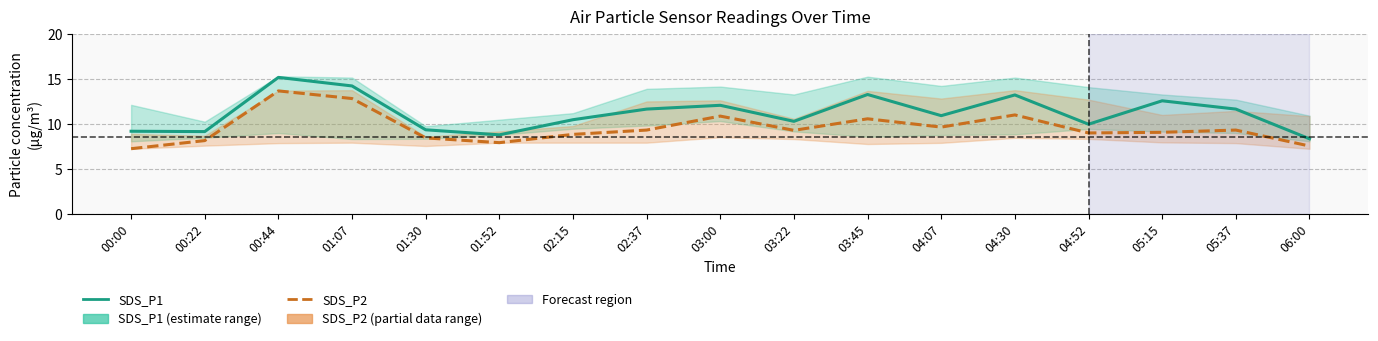

In SDS_P2, how many points are lower than both neighbors (excluding endpoints)?

4